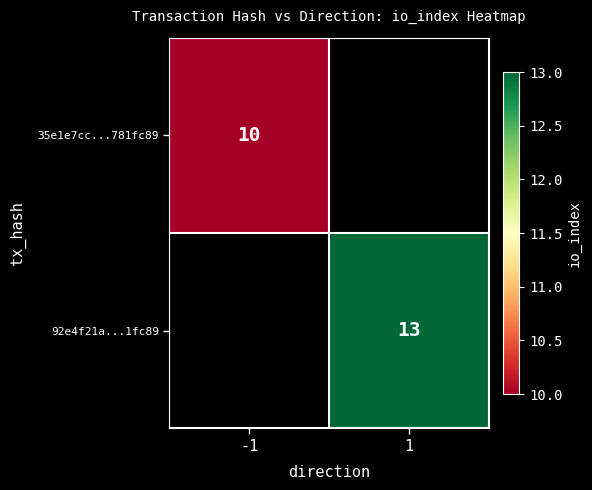

The 35e1e7cc...781fc89 series shows 5 at -1. True or false?

False